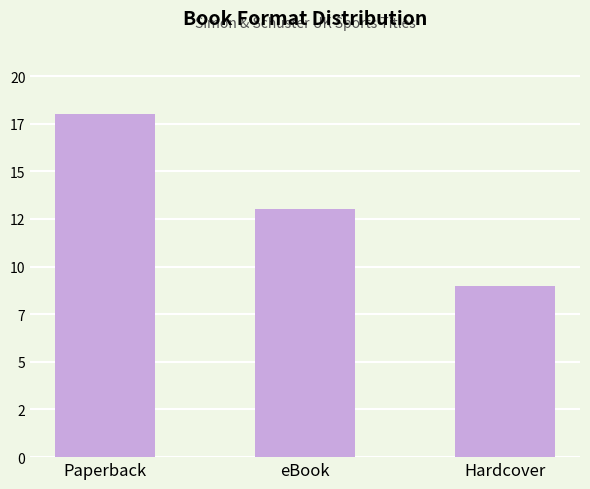

What is the difference between the second highest and minimum values?

4